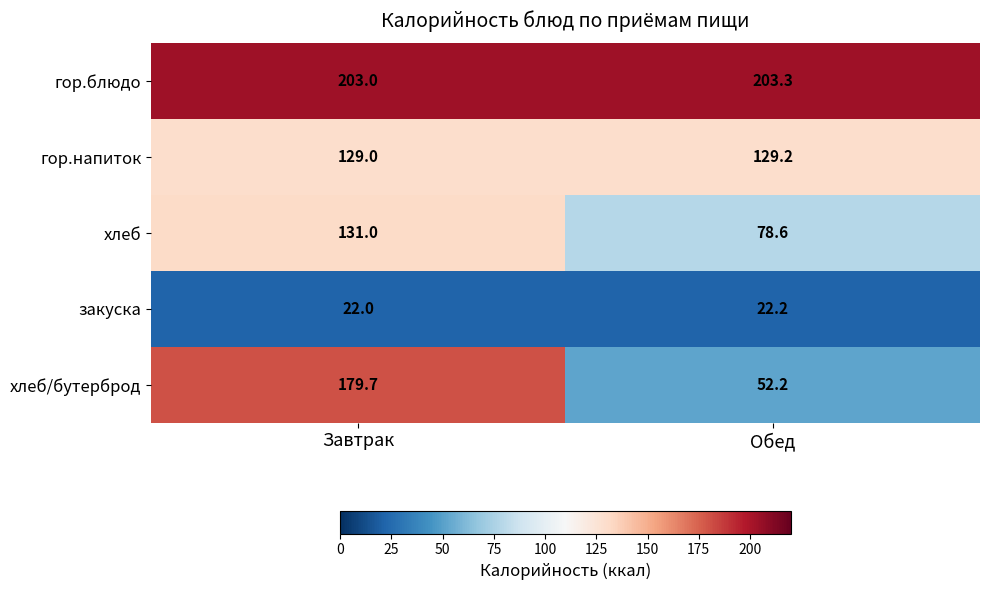

What is the average value of the гор.напиток series?

129.1